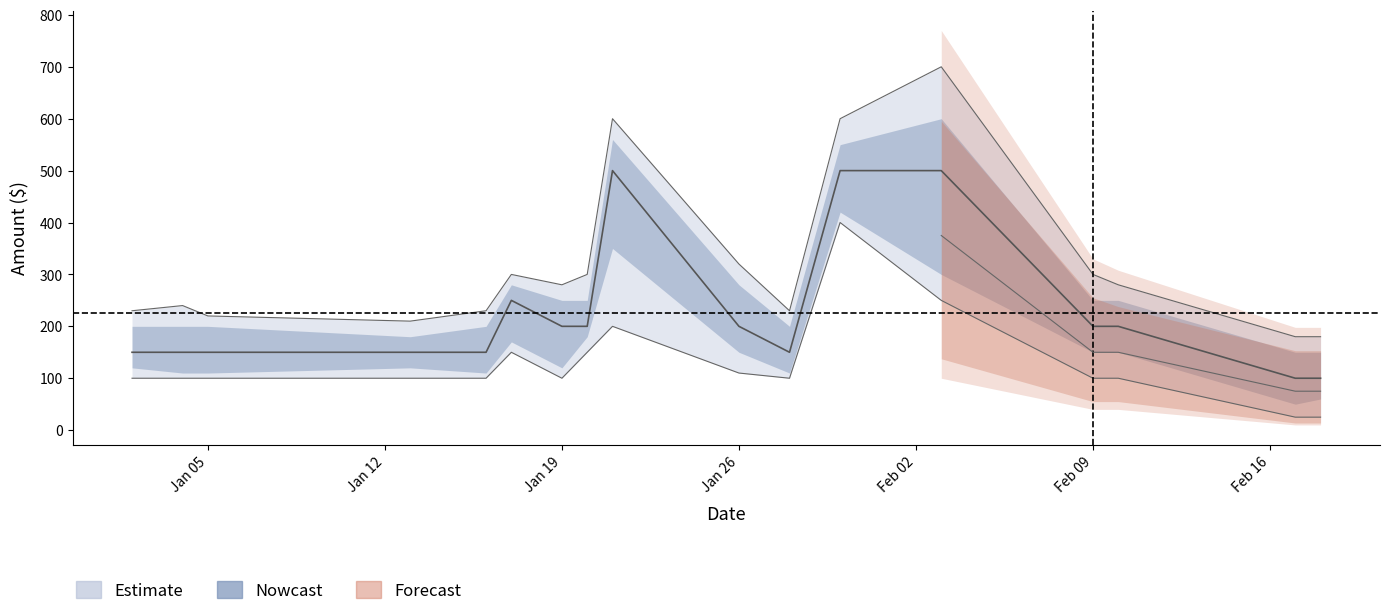

What is the value of the upper_inner point at the 2nd from the left?

240